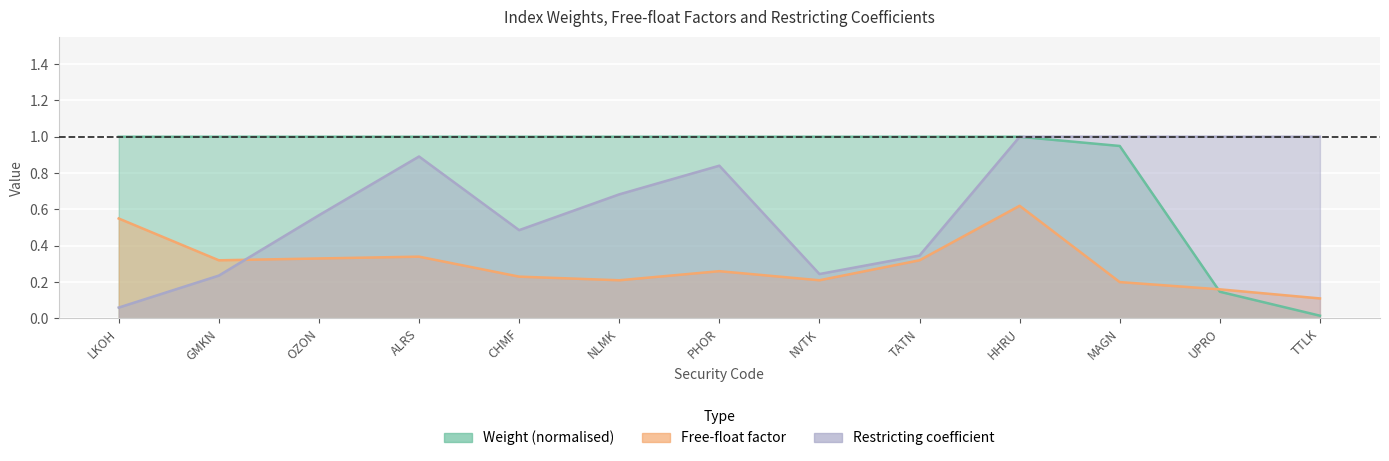

Where is Free-float factor nearest to the value 0?

TTLK